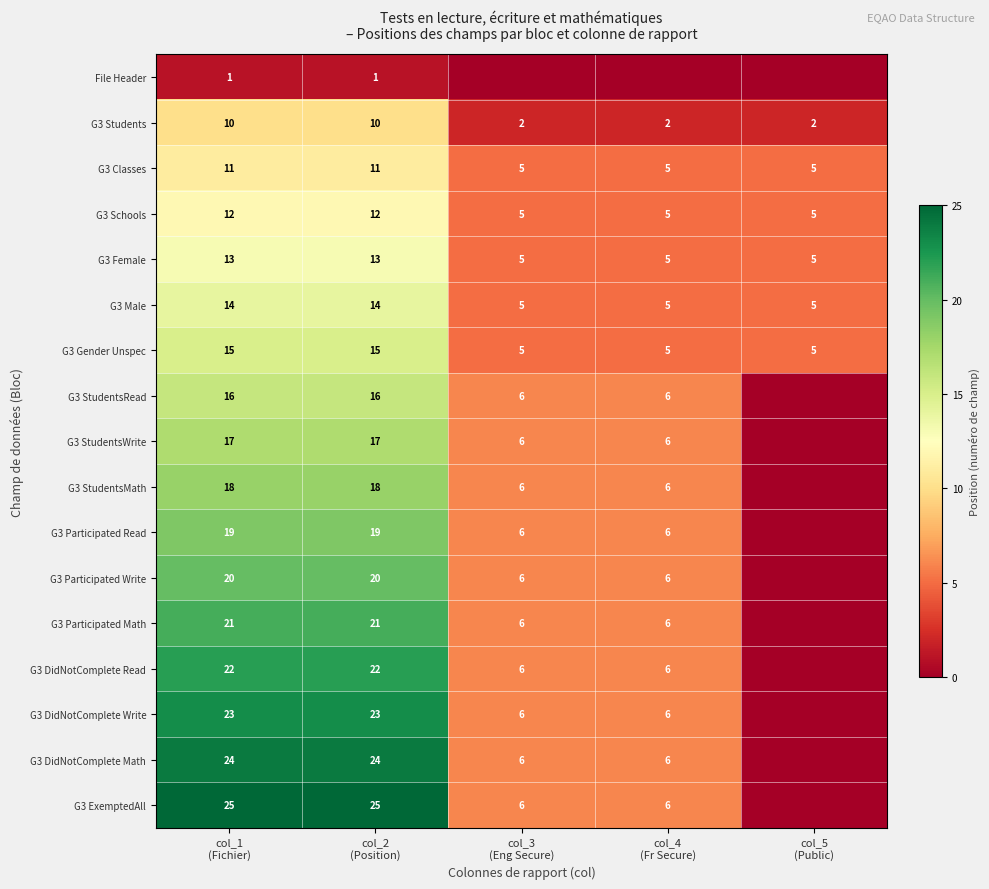

Where is G3 Participated Math nearest to the value 10?

col_3 (Eng Secure)